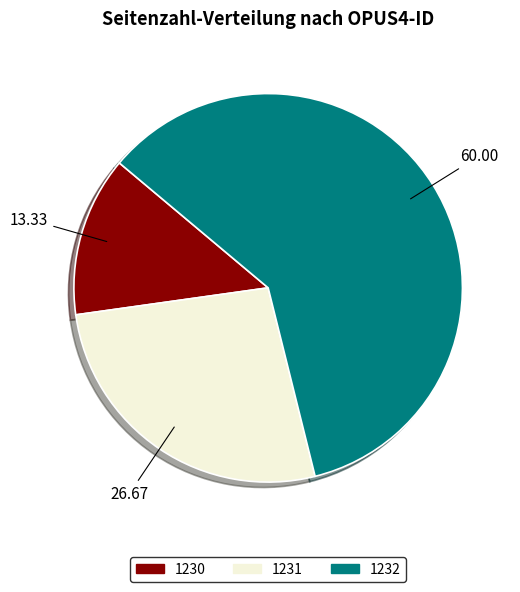

True or false: 1231 accounts for 39% of the total.

False